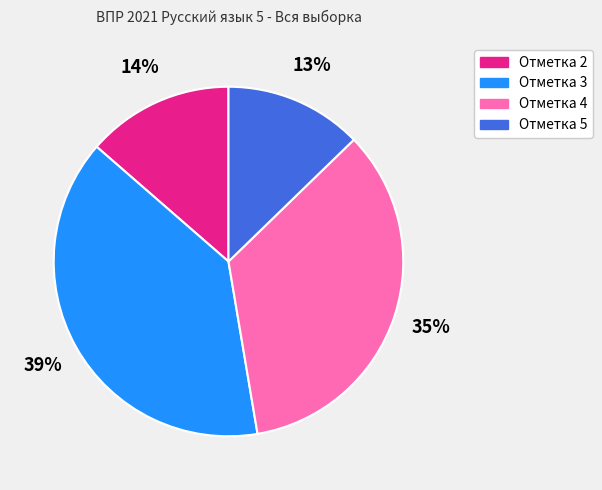

To the nearest percent, what is the difference between the largest and smallest slice percentages?

26%